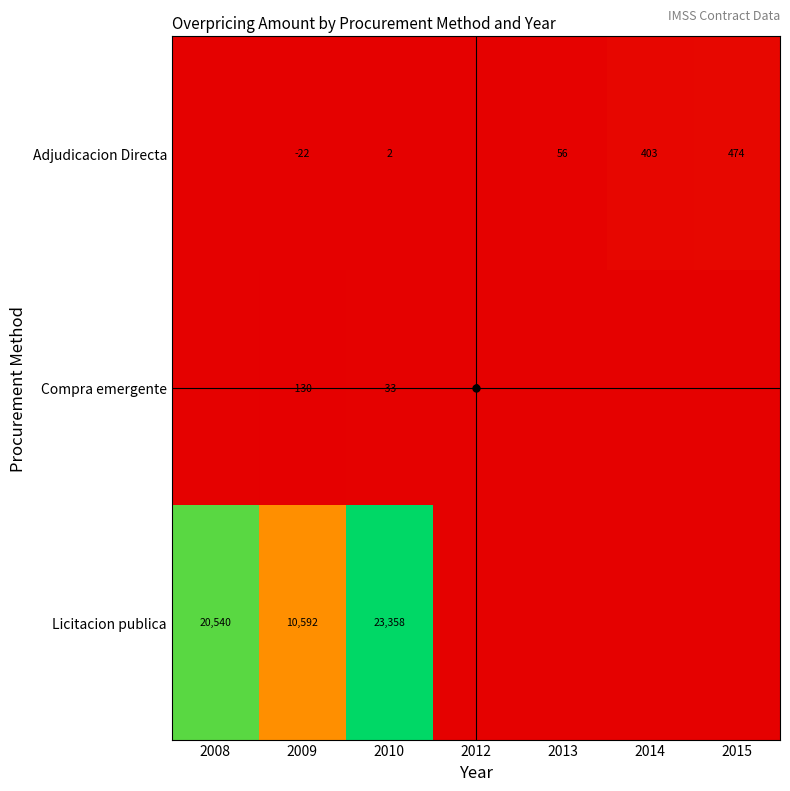

At which category is the sum across all series the highest?

2010